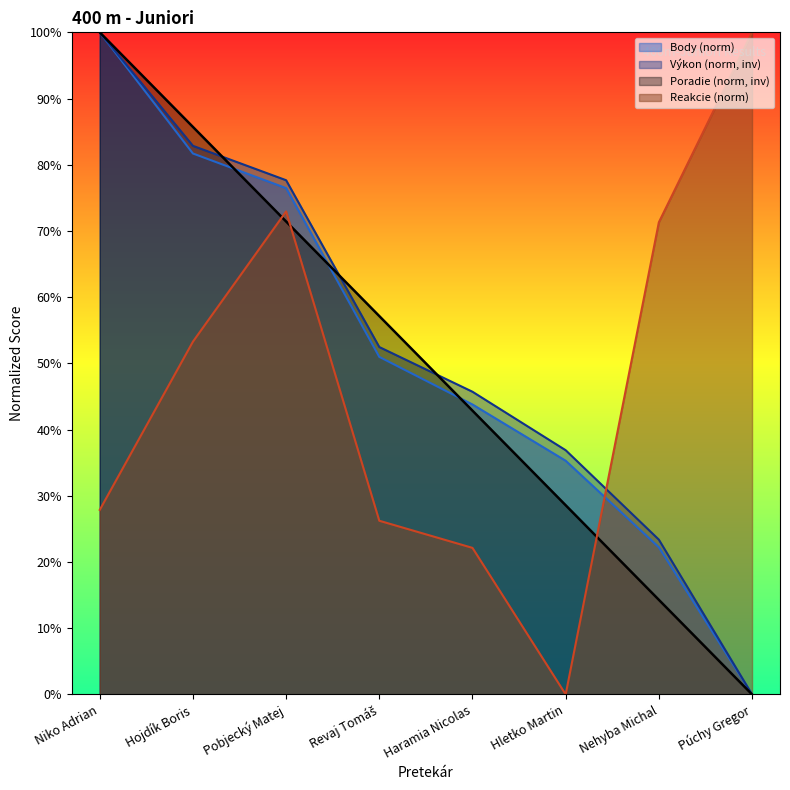

Which series ends up on top after the final intersection of Výkon and Poradie?

Výkon